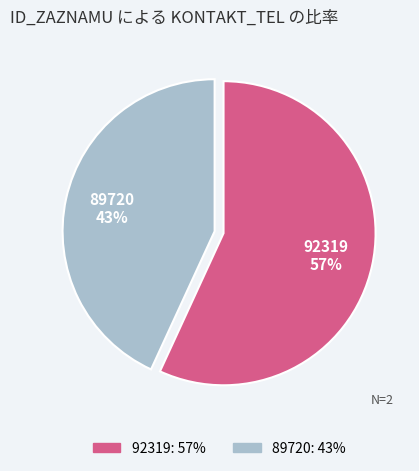

What is the largest slice in the pie chart?

92319